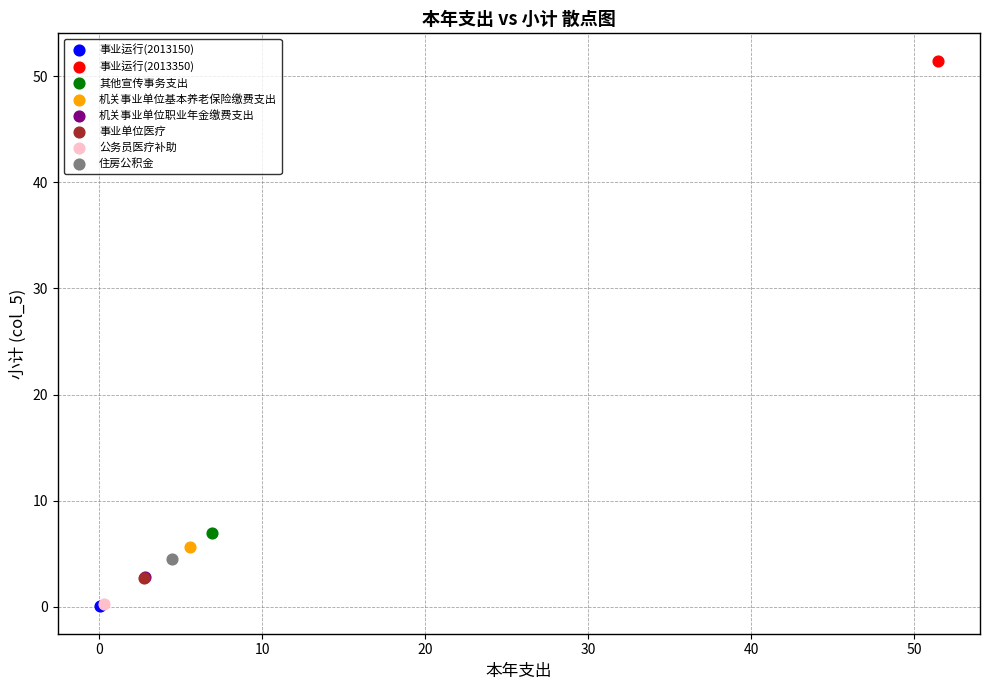

What are all the series names shown in the legend?

事业运行(2013150), 事业运行(2013350), 其他宣传事务支出, 机关事业单位基本养老保险缴费支出, 机关事业单位职业年金缴费支出, 事业单位医疗, 公务员医疗补助, 住房公积金